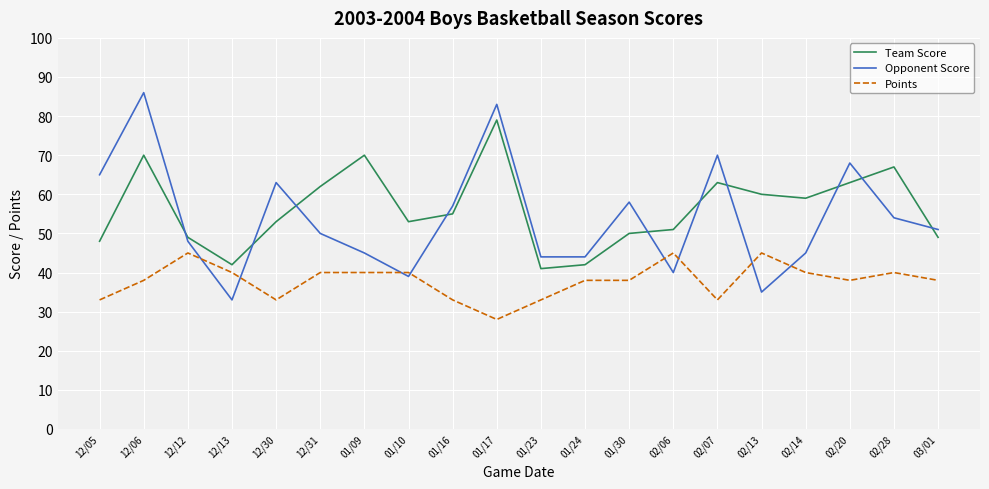

What position from the right is 12/13?

17